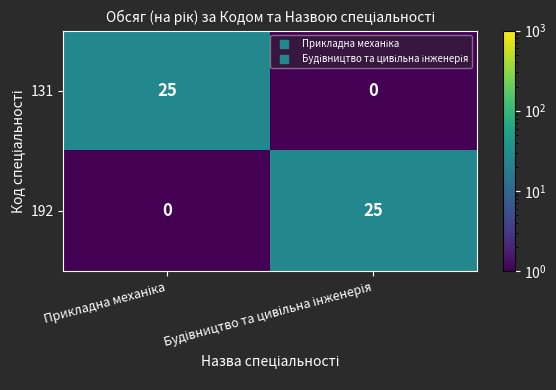

What is the maximum value shown in the chart?

25